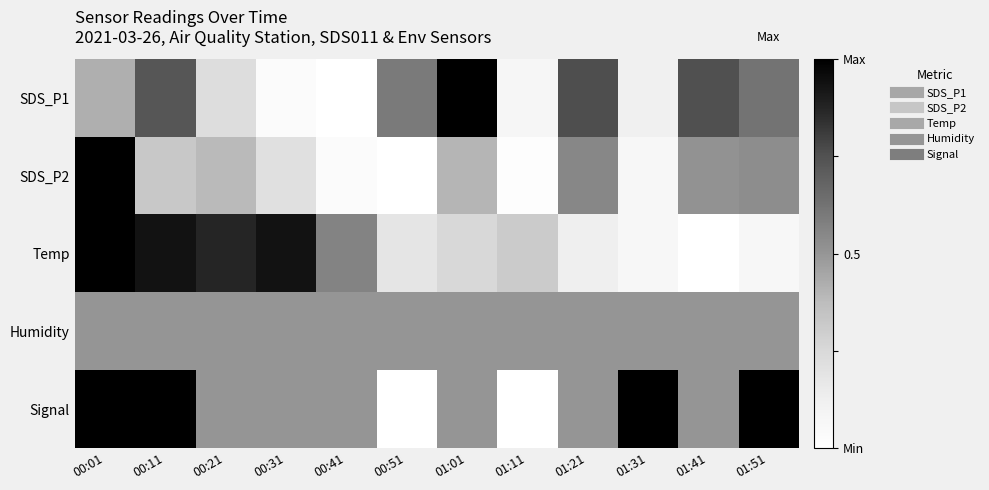

Reading left to right, what are all the values shown in this chart?

SDS_P1: 00:01=0.4	00:11=0.7	00:21=0.2	00:31=0.0	00:41=0.0	00:51=0.6	01:01=1.0	01:11=0.1	01:21=0.8	01:31=0.1	01:41=0.8	01:51=0.6
SDS_P2: 00:01=1.0	00:11=0.3	00:21=0.4	00:31=0.2	00:41=0.0	00:51=0.0	01:01=0.4	01:11=0.0	01:21=0.6	01:31=0.1	01:41=0.5	01:51=0.5
Temp: 00:01=1.0	00:11=0.9	00:21=0.9	00:31=0.9	00:41=0.6	00:51=0.2	01:01=0.3	01:11=0.3	01:21=0.1	01:31=0.1	01:41=0.0	01:51=0.1
Humidity: 00:01=0.5	00:11=0.5	00:21=0.5	00:31=0.5	00:41=0.5	00:51=0.5	01:01=0.5	01:11=0.5	01:21=0.5	01:31=0.5	01:41=0.5	01:51=0.5
Signal: 00:01=1.0	00:11=1.0	00:21=0.5	00:31=0.5	00:41=0.5	00:51=0.0	01:01=0.5	01:11=0.0	01:21=0.5	01:31=1.0	01:41=0.5	01:51=1.0